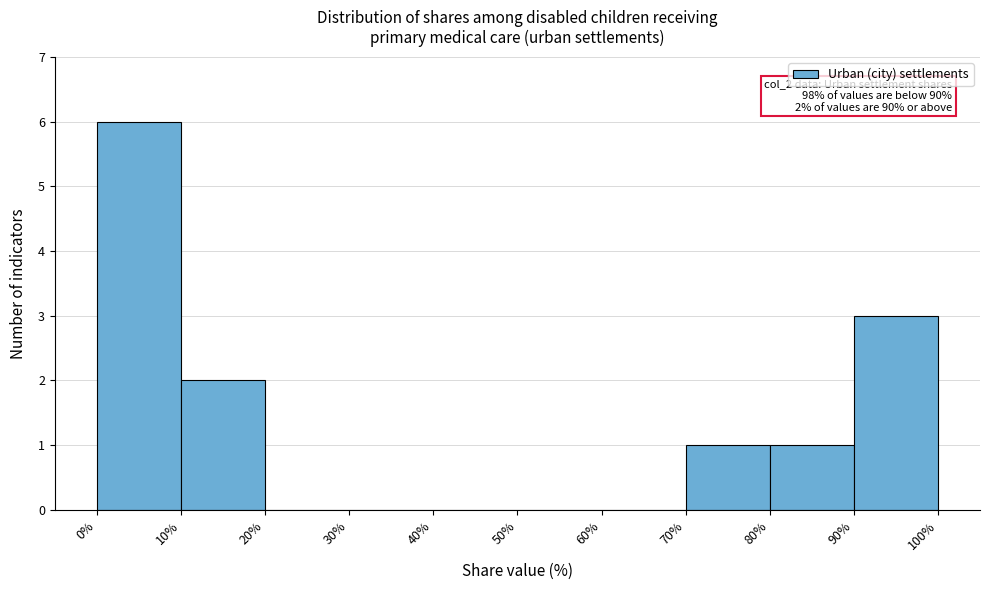

Over which range of the x-axis is the bar tallest?

0% to 10%